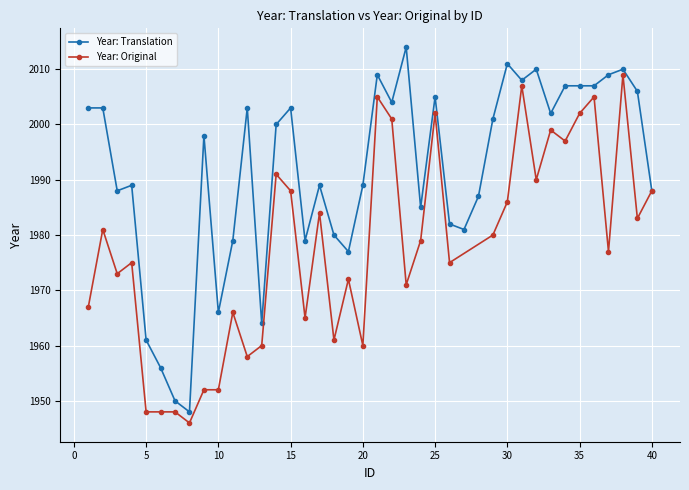

List the labels in order of value, largest first.

23, 30, 32, 38, 21, 37, 31, 34, 35, 36, 39, 25, 22, 1, 2, 12, 15, 33, 29, 14, 9, 4, 17, 20, 3, 40, 28, 24, 26, 27, 18, 11, 16, 19, 10, 13, 5, 6, 7, 8